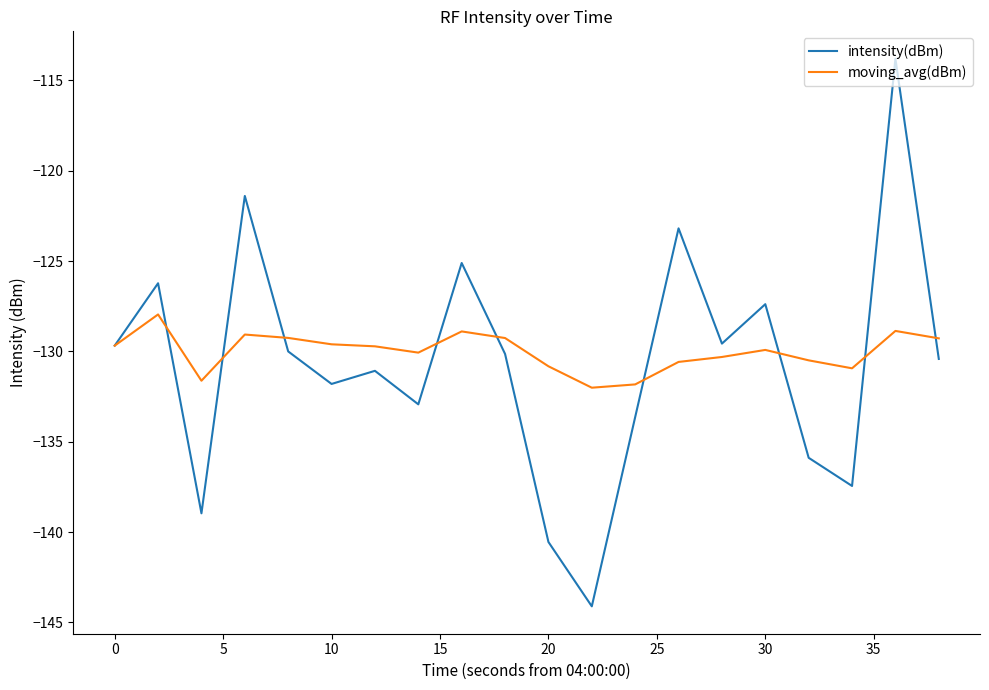

What is the lowest value of the moving_avg(dBm) series?

-132.0